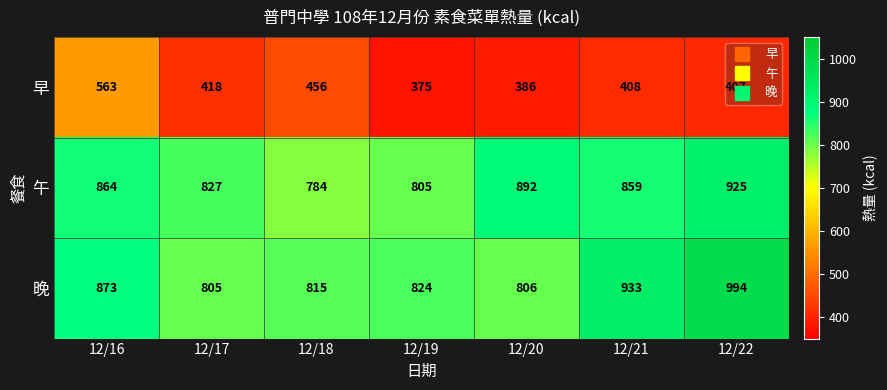

What is the sum of the 晚 values at 12/22 and 12/19?

1818